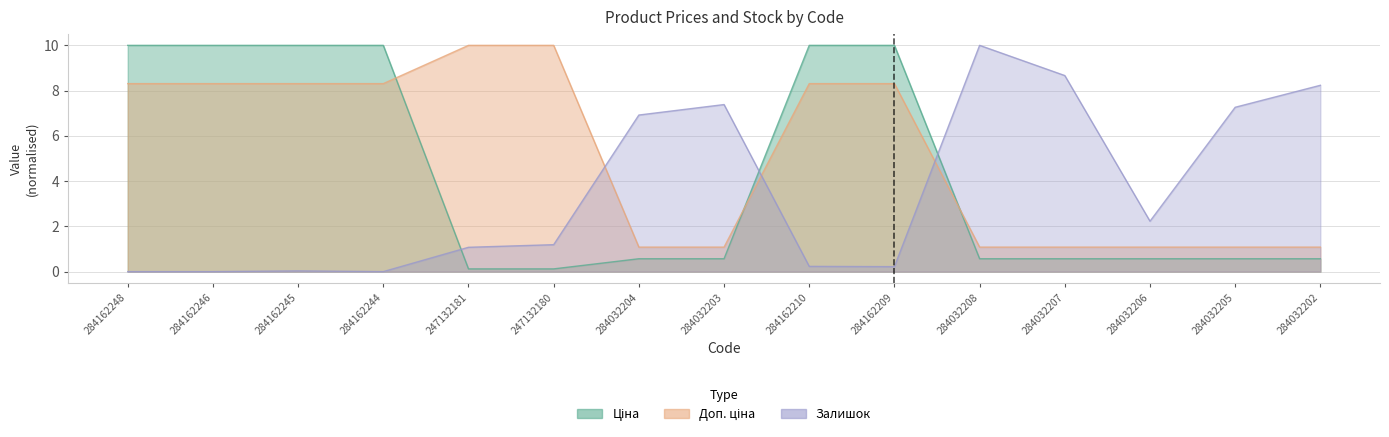

How many distinct data groups are displayed?

3